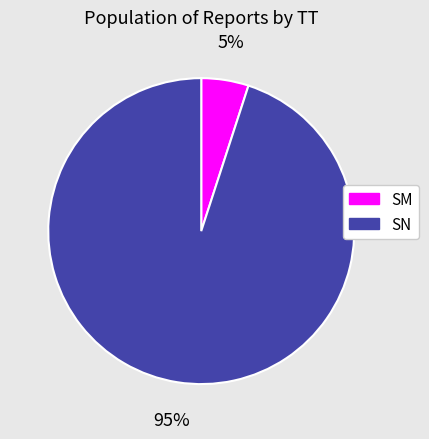

Is it true that SM is 1% of the pie?

False